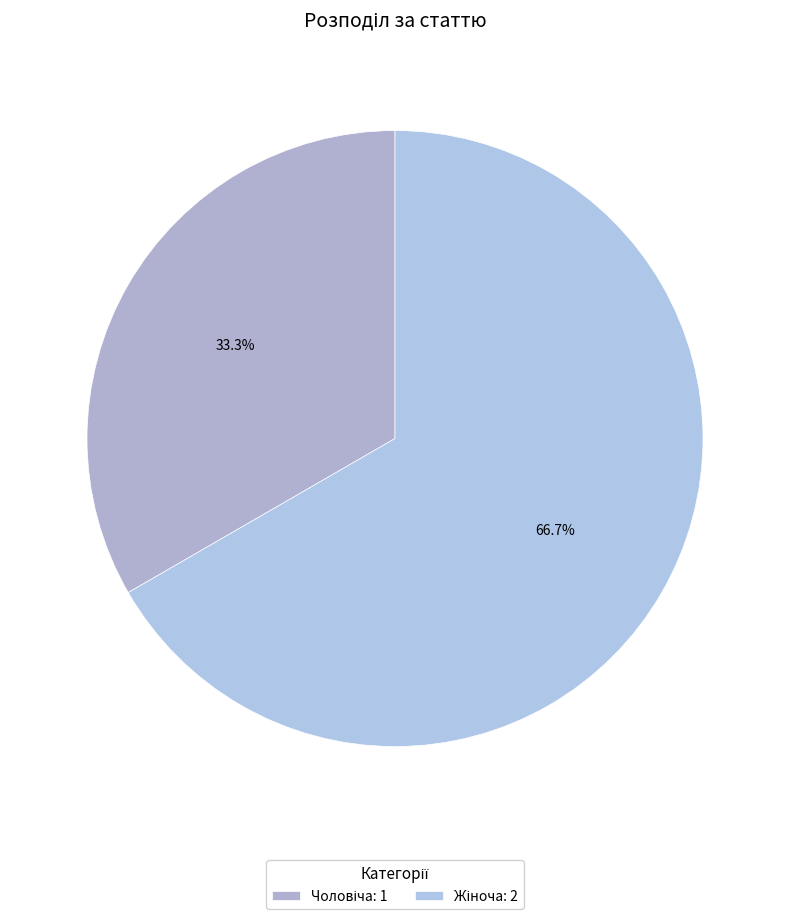

Which category has the biggest portion of the pie?

Жіноча